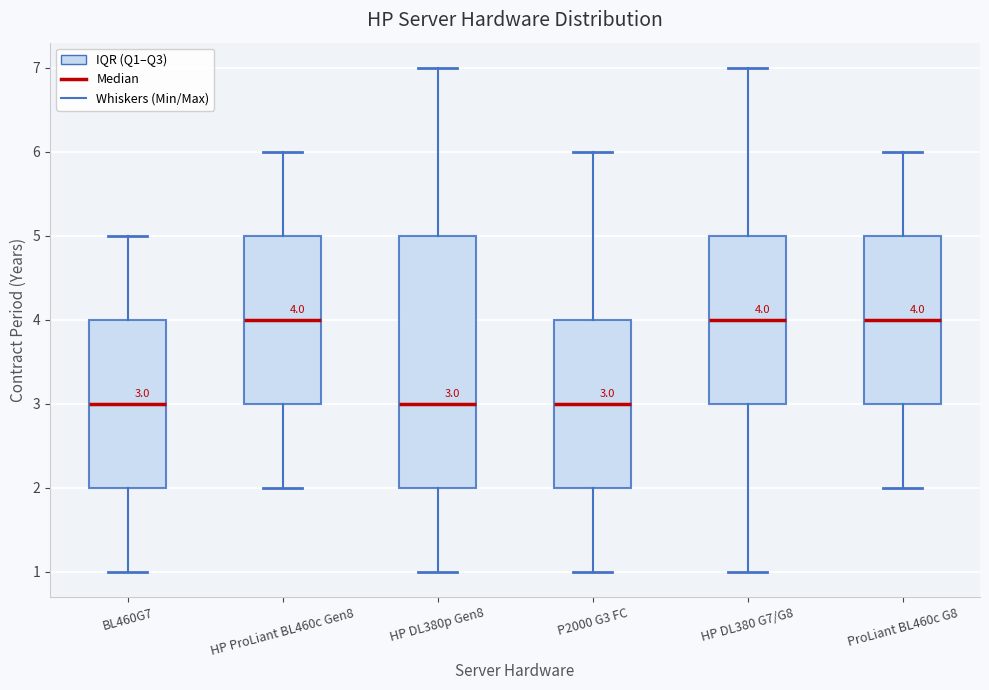

Which box is the tallest, from its lower edge to its upper edge?

HP DL380p Gen8